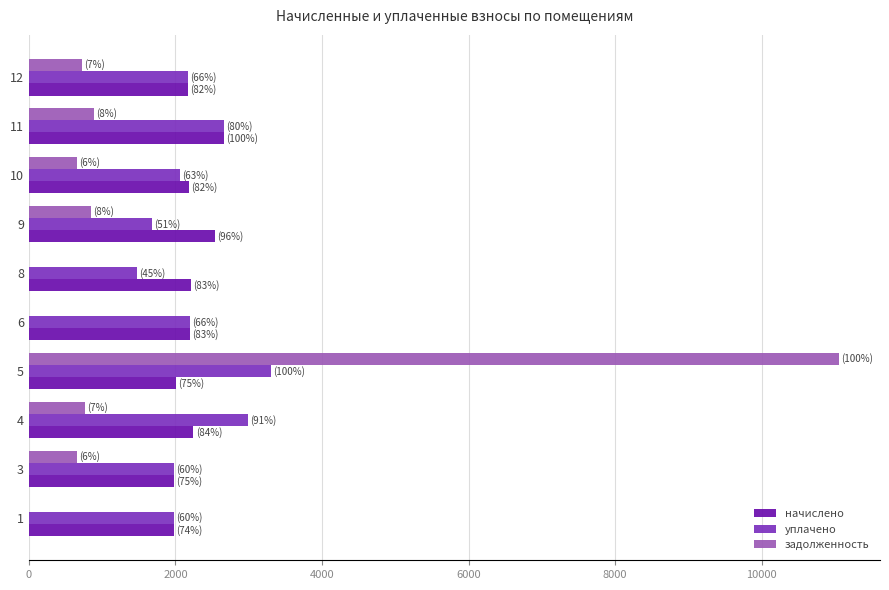

How many data points in уплачено are above 2175?

5